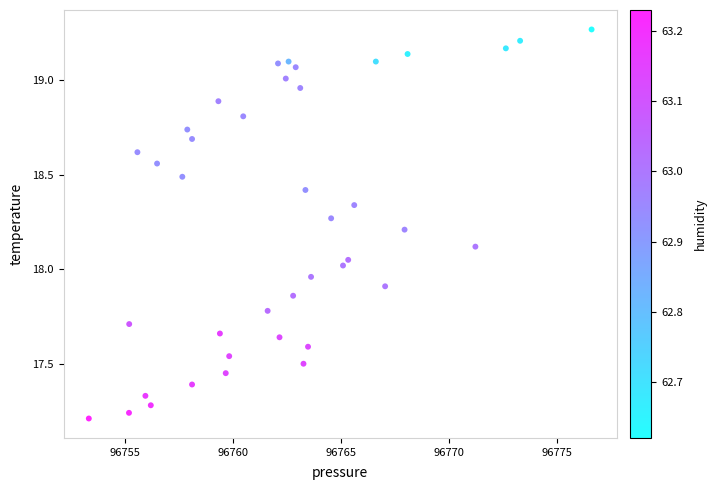

What is the range of Y values (max minus min)?

2.1